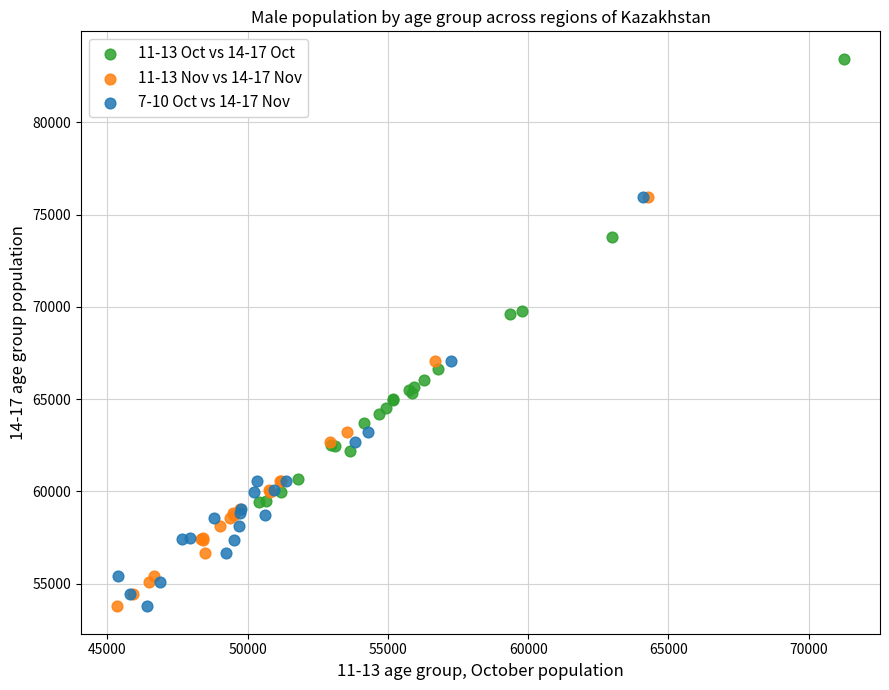

Which series has the largest Y range (max minus min)?

11-13 Oct vs 14-17 Oct